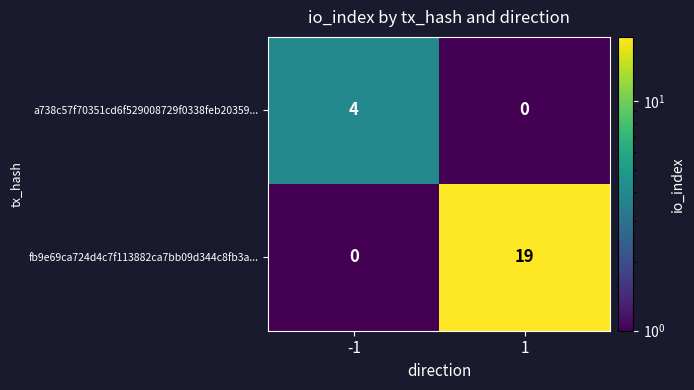

Rank the series at 1 from lowest to highest value.

a738c57f70351cd6f529008729f0338feb20359..., fb9e69ca724d4c7f113882ca7bb09d344c8fb3a...